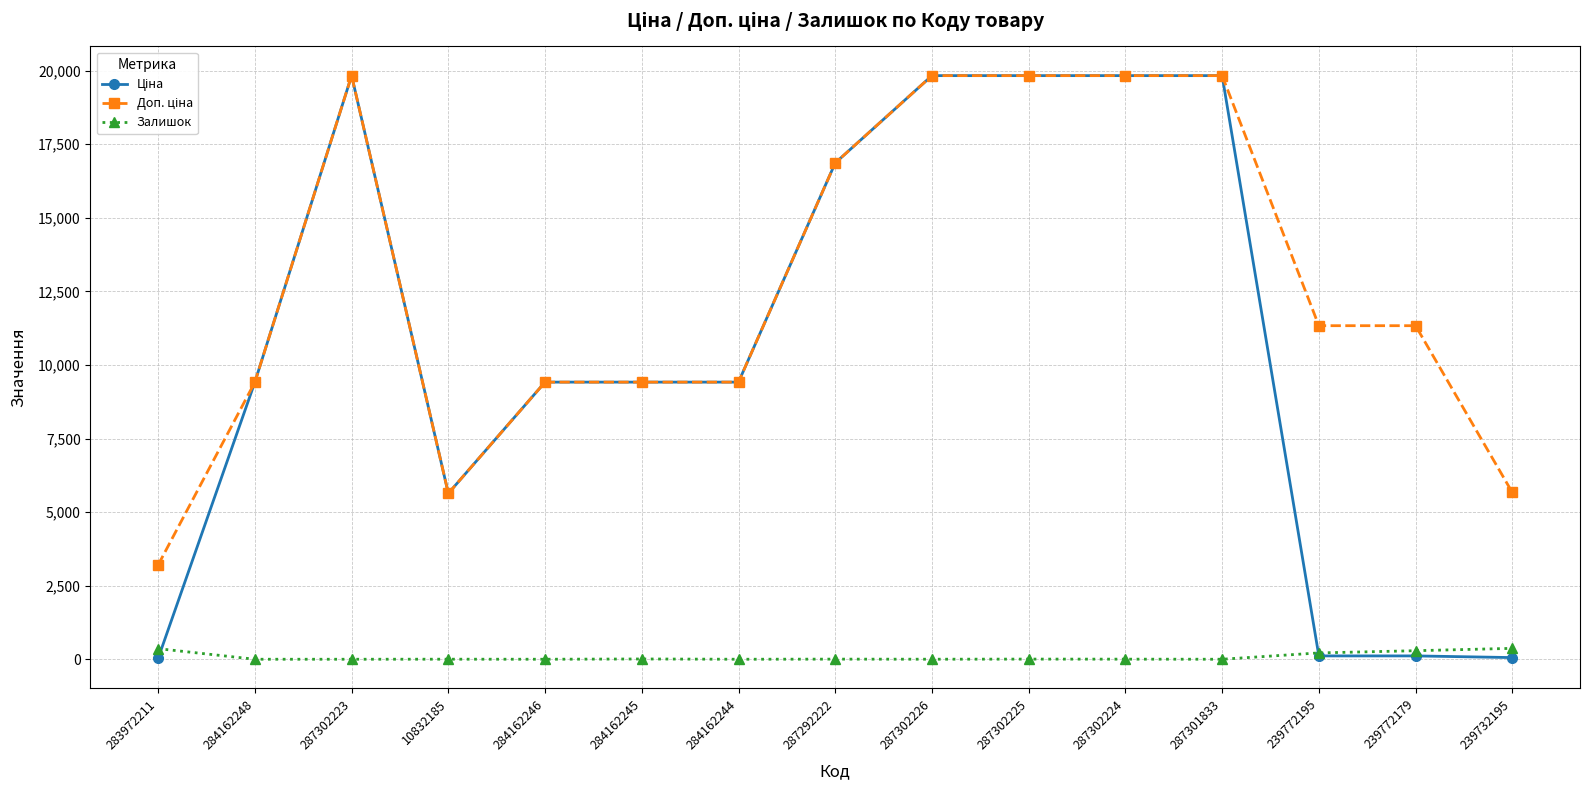

The value of Залишок at 284162248 is 0.0. True or false?

True